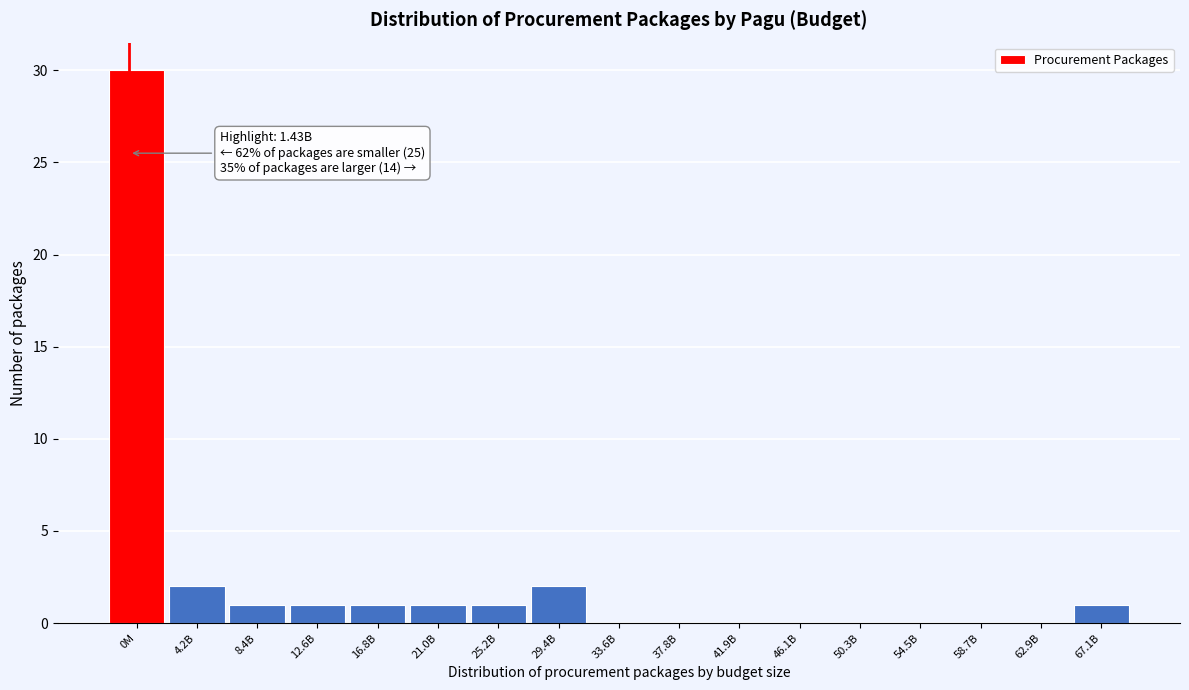

Reading left to right, extract all data points from this chart.

0M=30	4.2B=2	8.4B=1	12.6B=1	16.8B=1	21.0B=1	25.2B=1	29.4B=2	33.6B=0	37.8B=0	41.9B=0	46.1B=0	50.3B=0	54.5B=0	58.7B=0	62.9B=0	67.1B=1